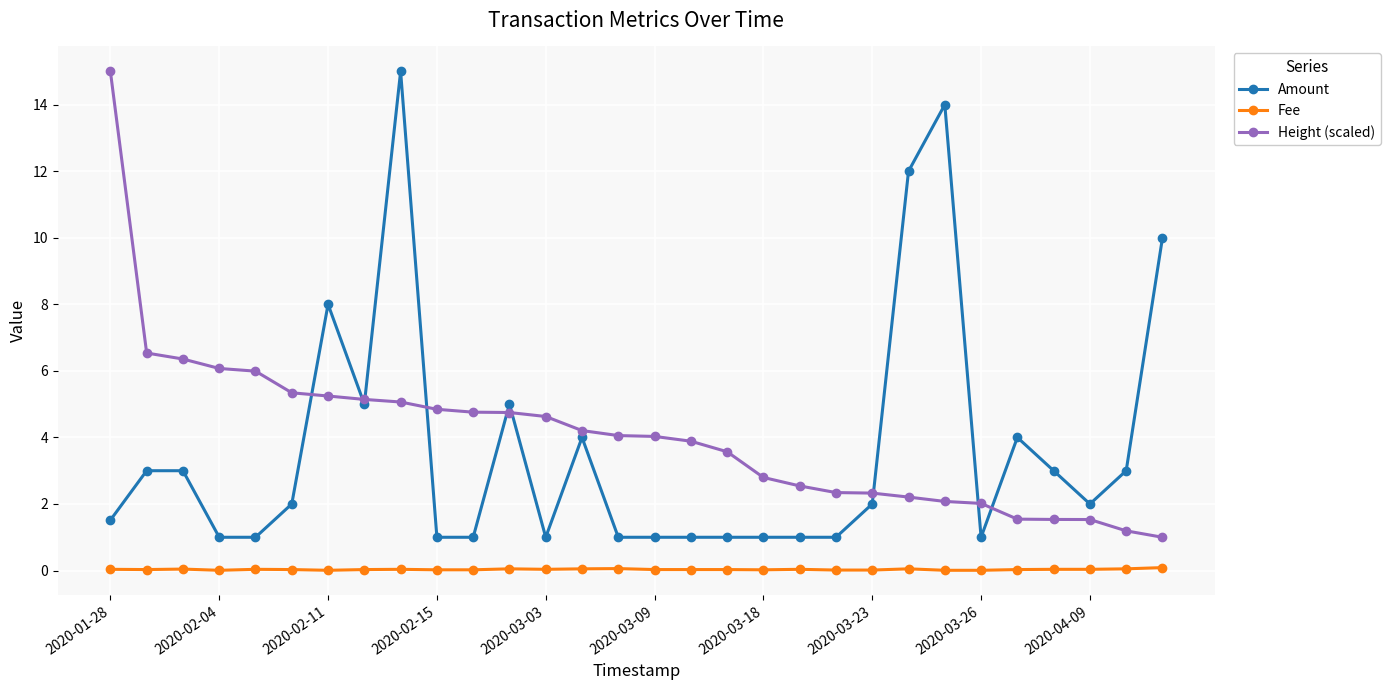

After their last crossing, which series has the higher values: Amount or Height (scaled)?

Amount